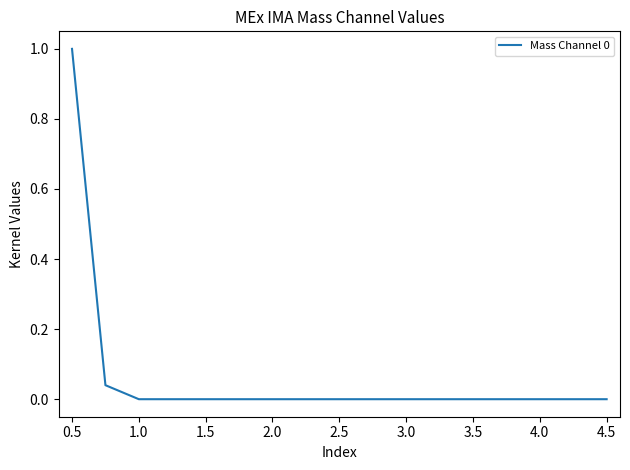

What is the difference between the maximum and second lowest values?

1.0